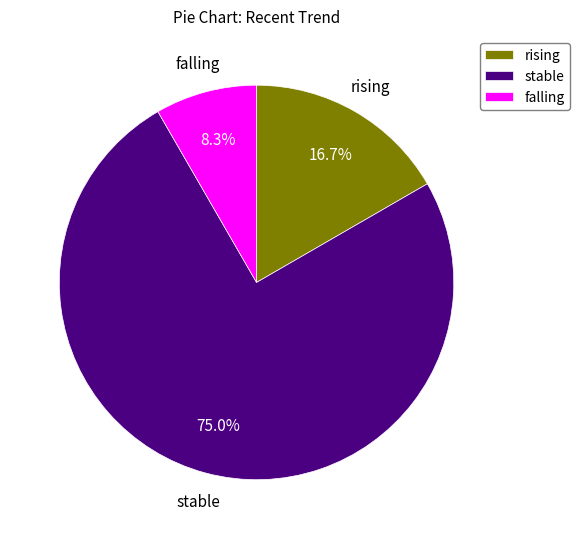

Is there a majority slice in this chart?

Yes